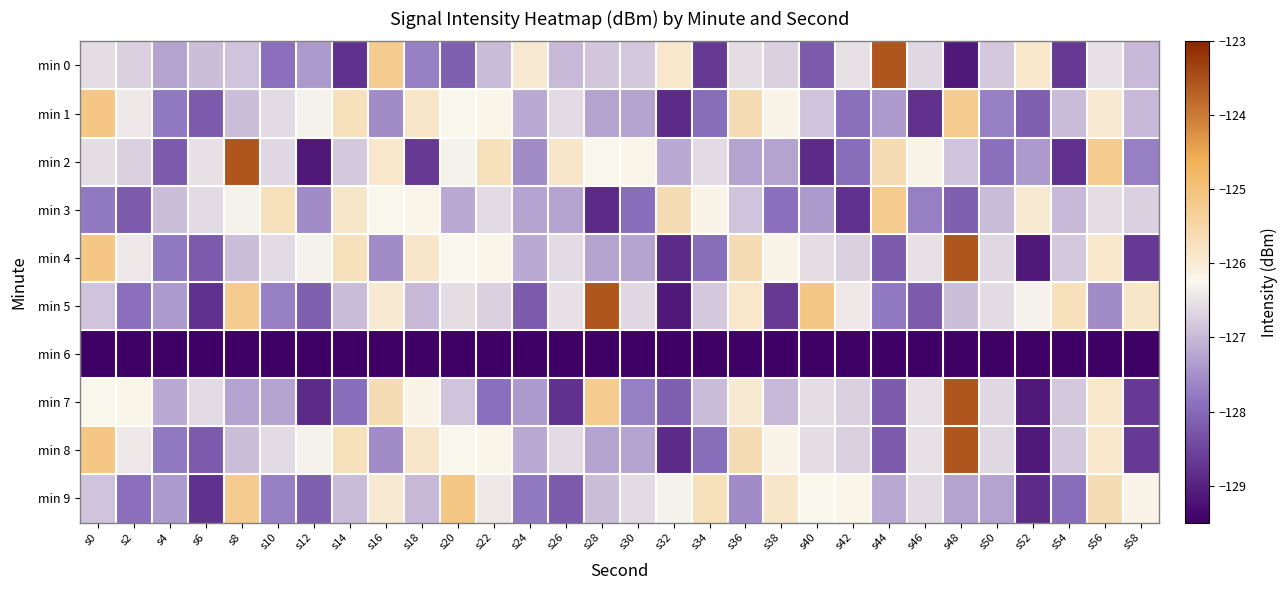

What is the spread (max minus min) of values at s32?

3.9